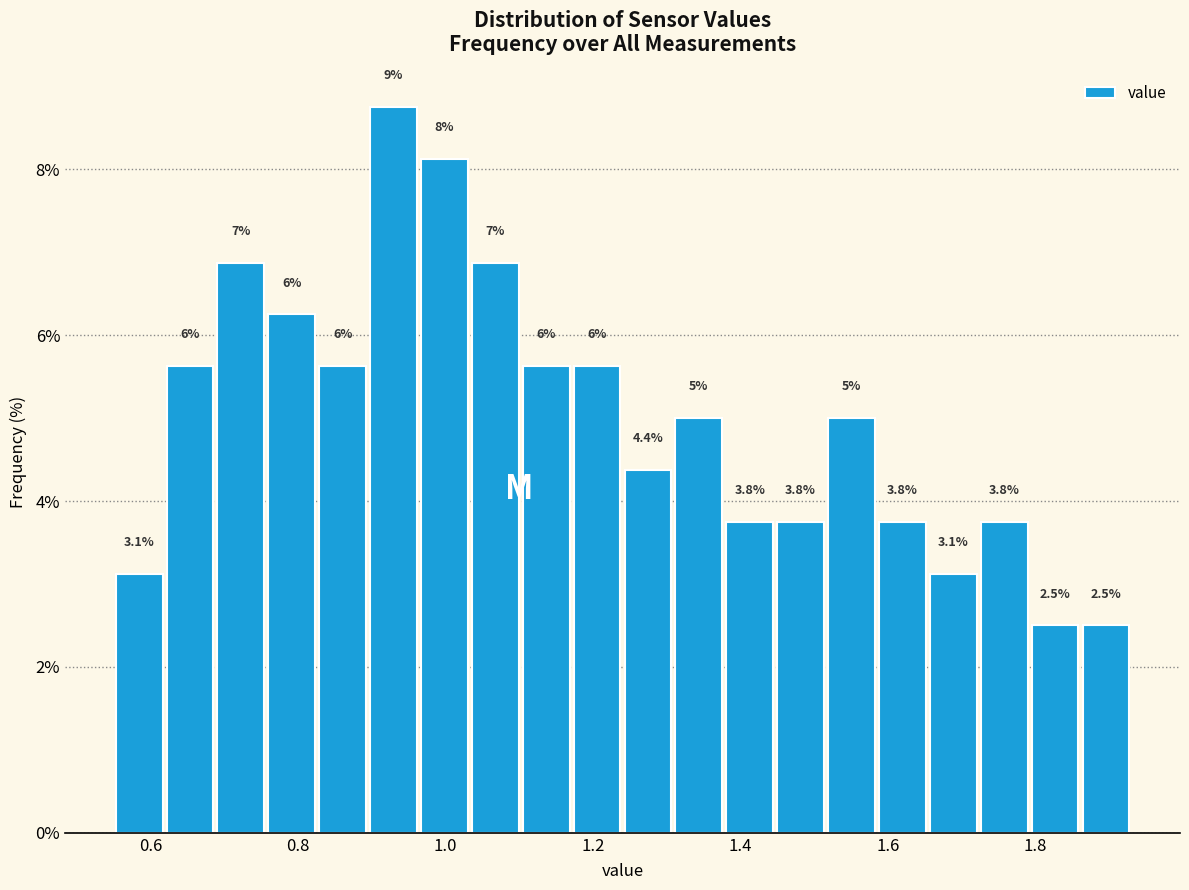

Read against the x-axis, roughly where is the centre of the tallest bar?

0.92